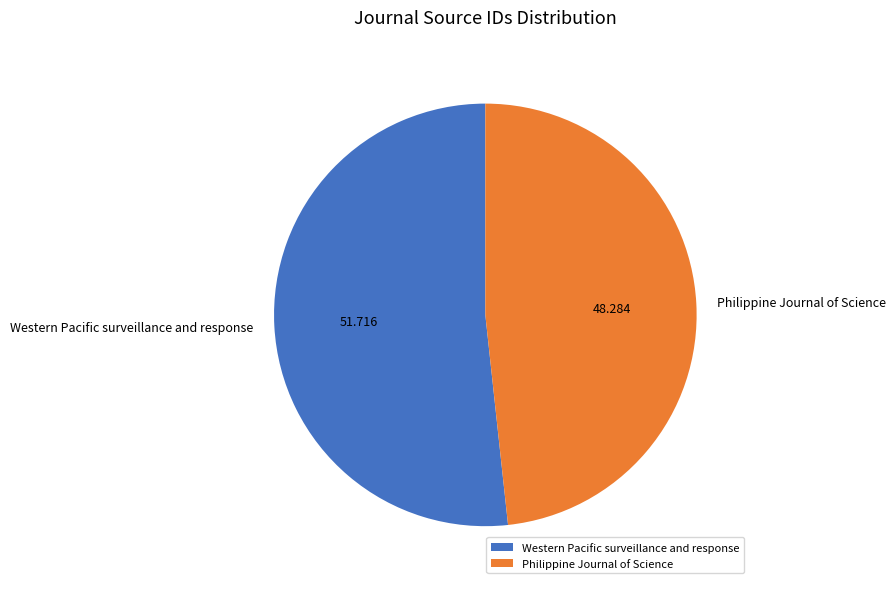

Which has a higher value, Western Pacific surveillance and response or Philippine Journal of Science?

Western Pacific surveillance and response